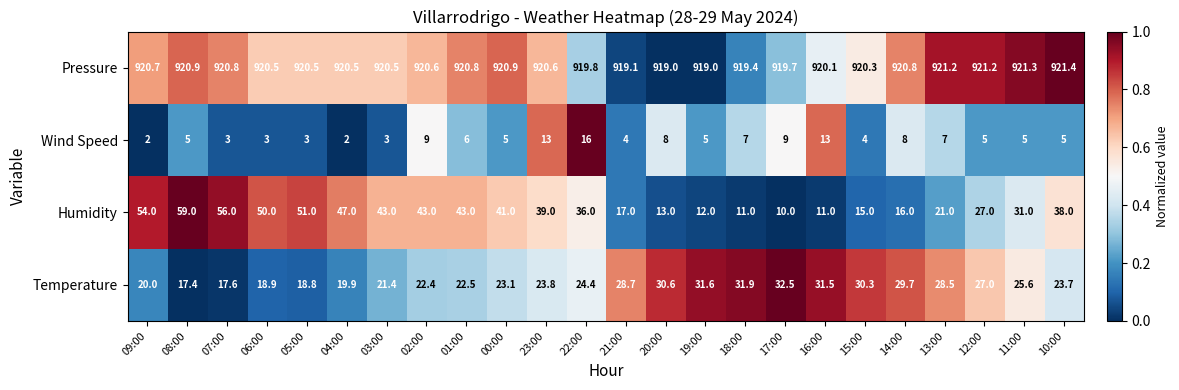

Rank the series by their maximum value, from highest to lowest.

Pressure, Humidity, Temperature, Wind Speed